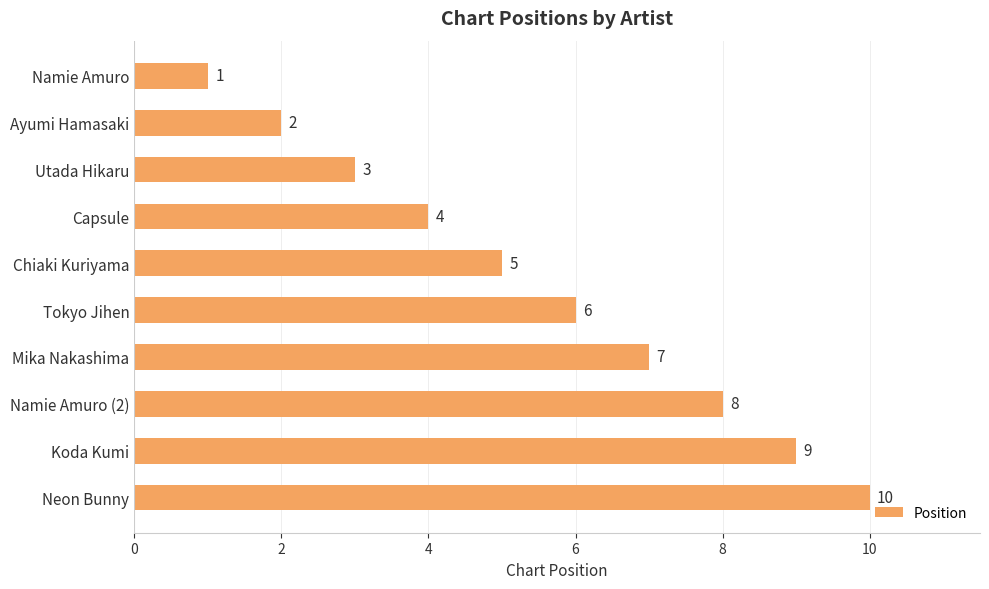

What is the approximate value at Utada Hikaru?

3